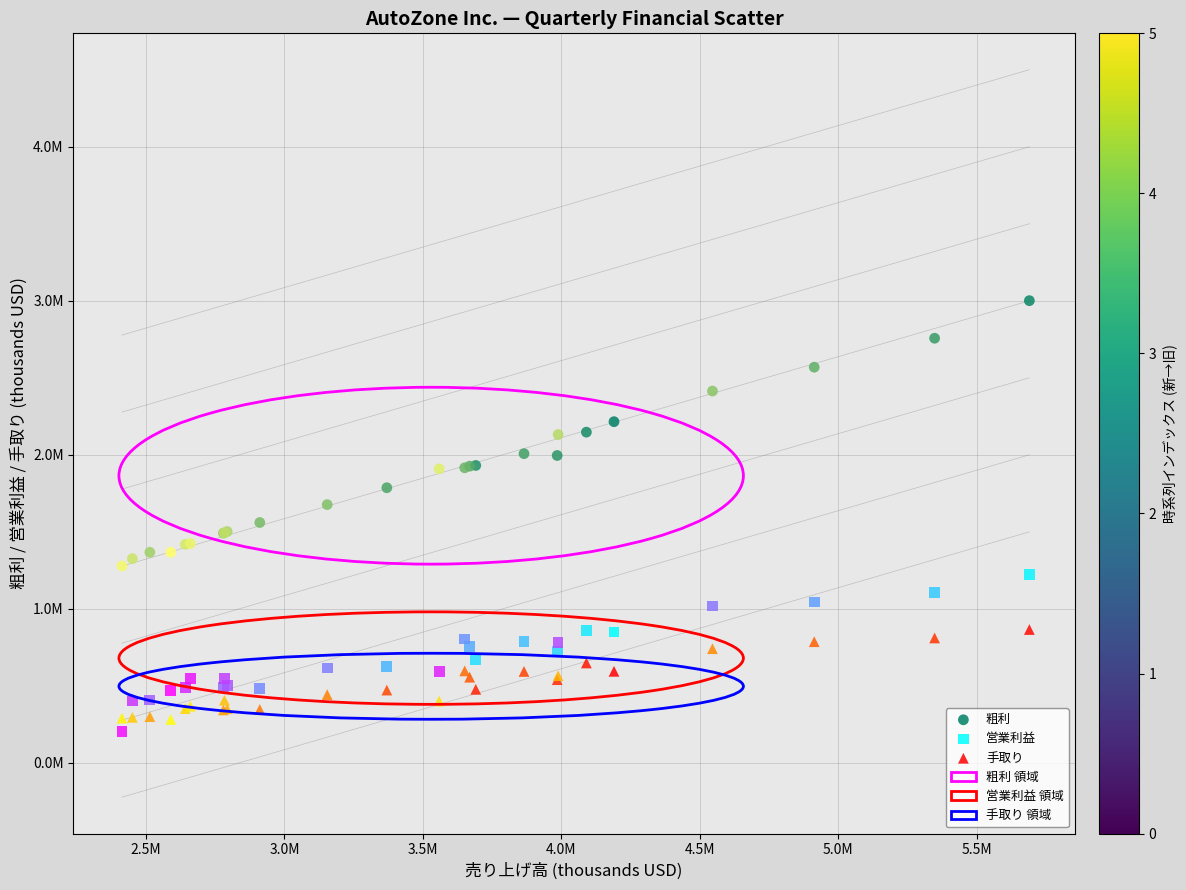

Which series reaches the maximum Y coordinate?

粗利